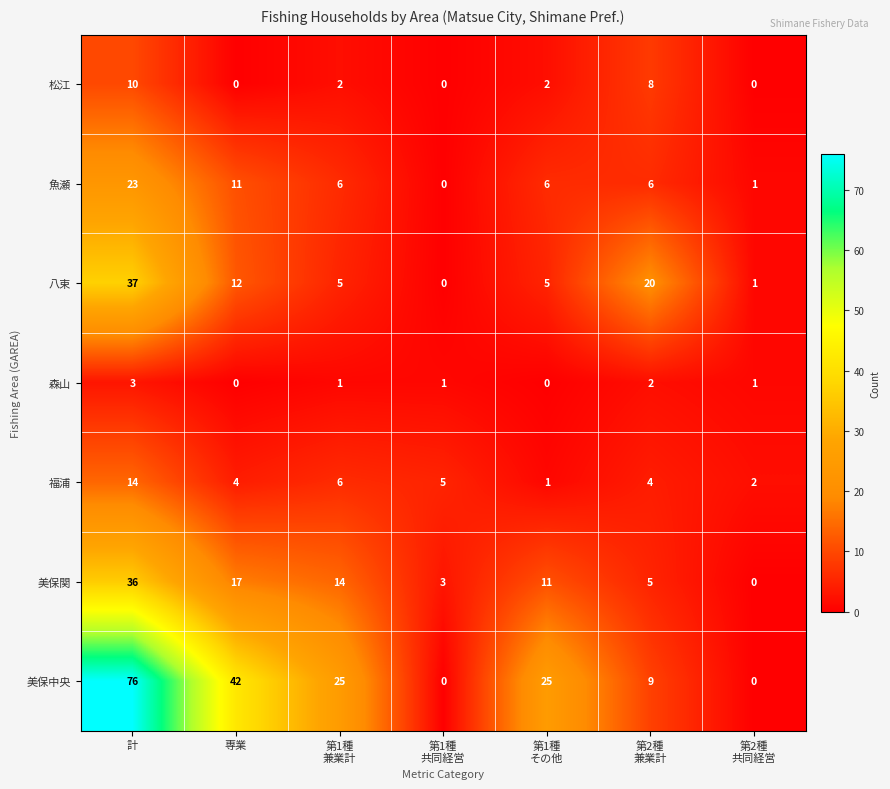

What is the difference between the highest and lowest values at 専業?

42